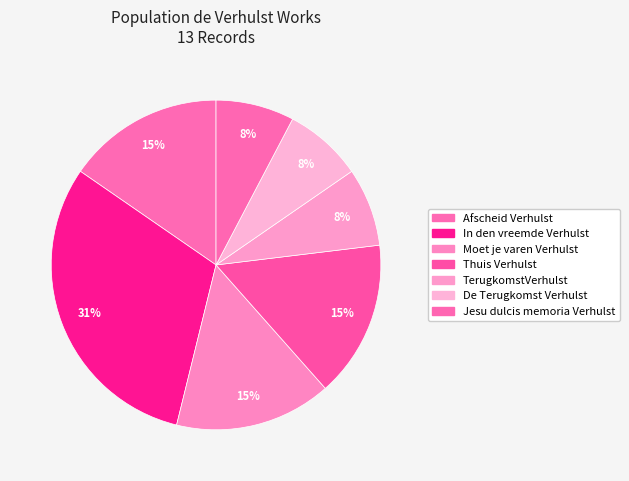

Combined, do TerugkomstVerhulst and In den vreemde Verhulst account for over 50%?

No